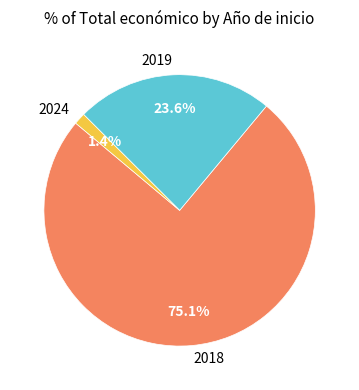

Does any single category account for the majority?

Yes